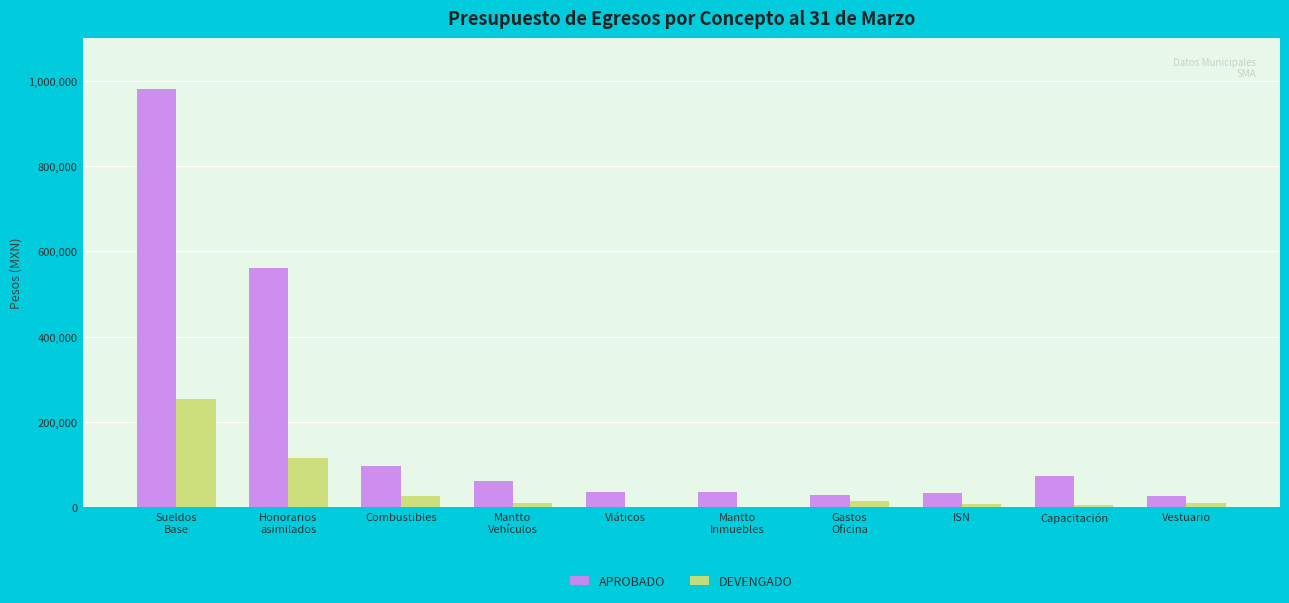

True or false: APROBADO has a value of 166998.9 at Combustibles.

False